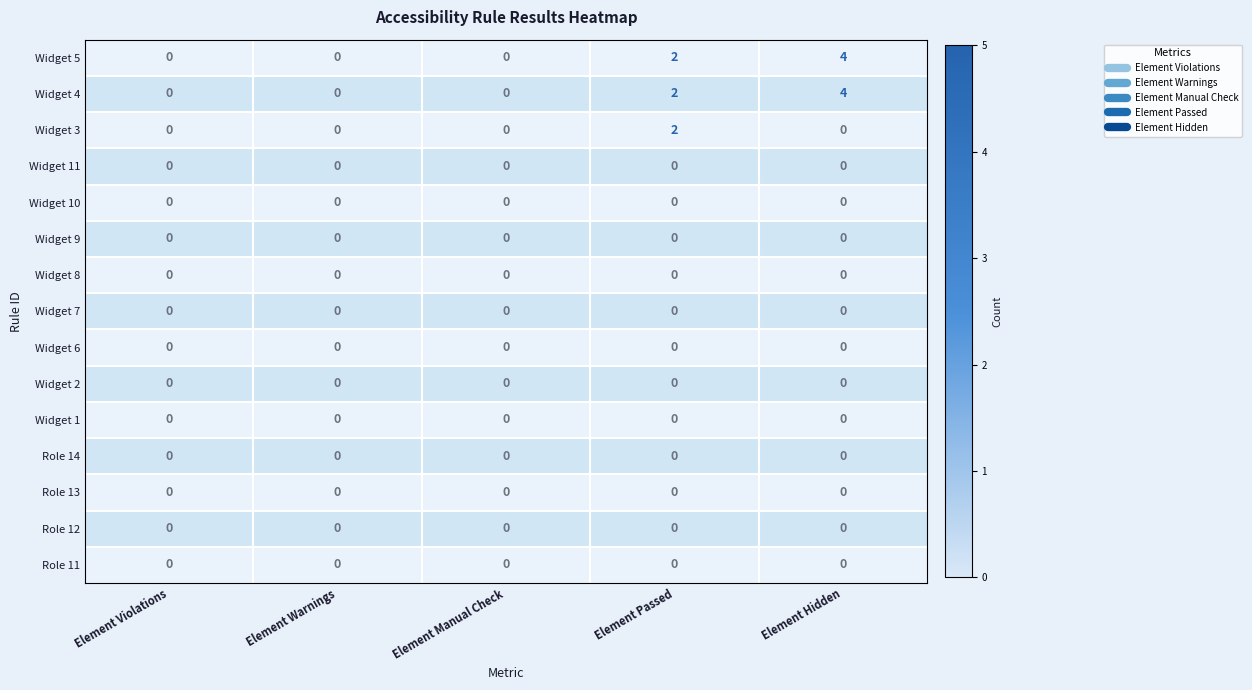

The value of Widget 1 at Element Violations is 0. True or false?

True